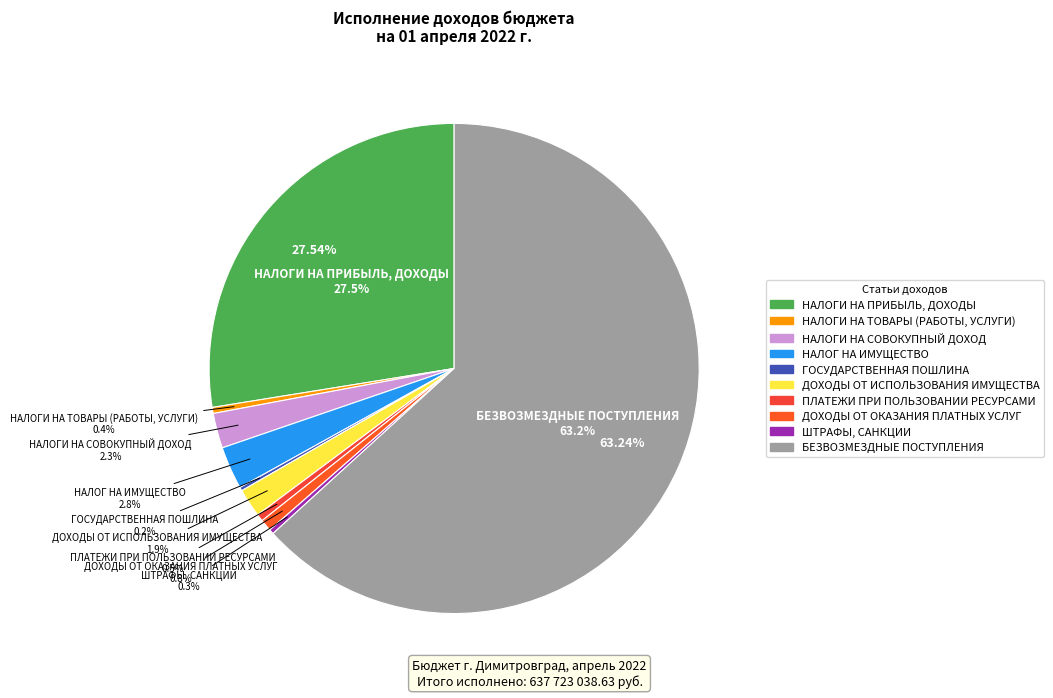

What is the change in value from НАЛОГ НА ИМУЩЕСТВО to ПЛАТЕЖИ ПРИ ПОЛЬЗОВАНИИ РЕСУРСАМИ?

-15000000.0